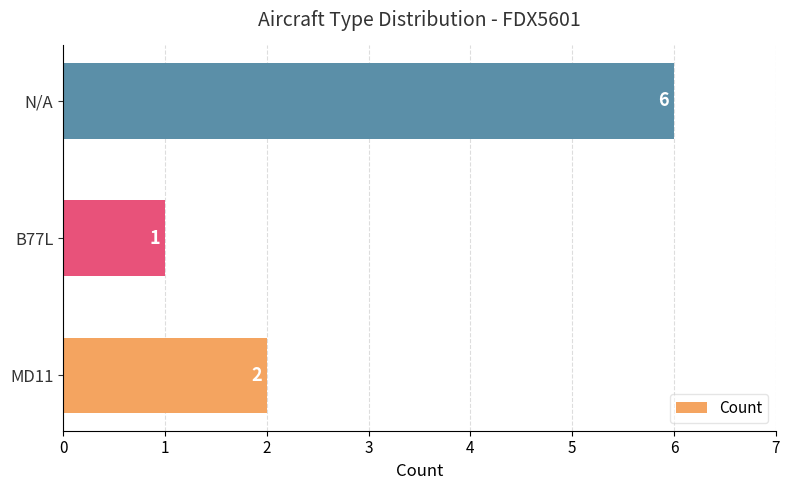

What is the difference between the second highest and minimum values?

1